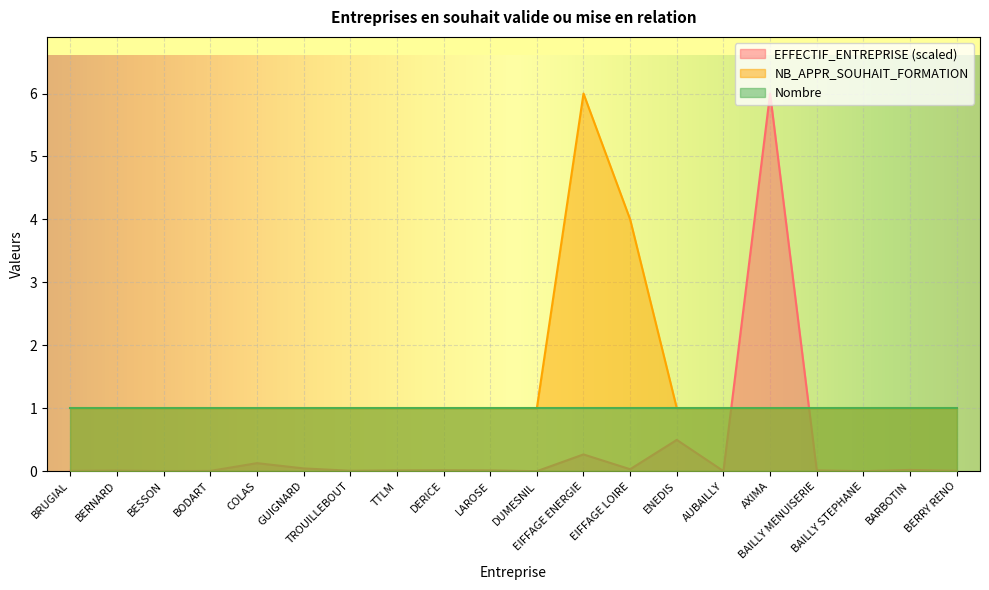

Is it true that EFFECTIF_ENTREPRISE equals 0.0 at BRUGIAL?

True